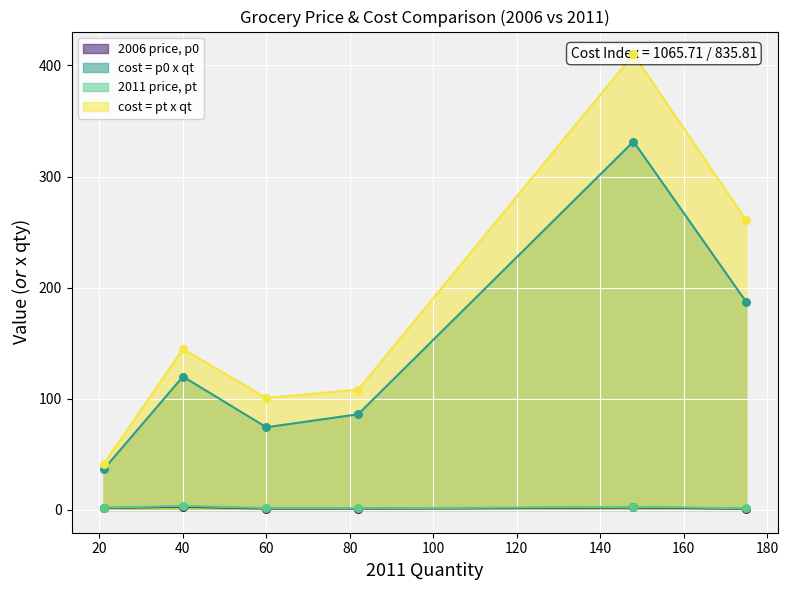

Which series has the largest total across all categories?

cost = pt x qt